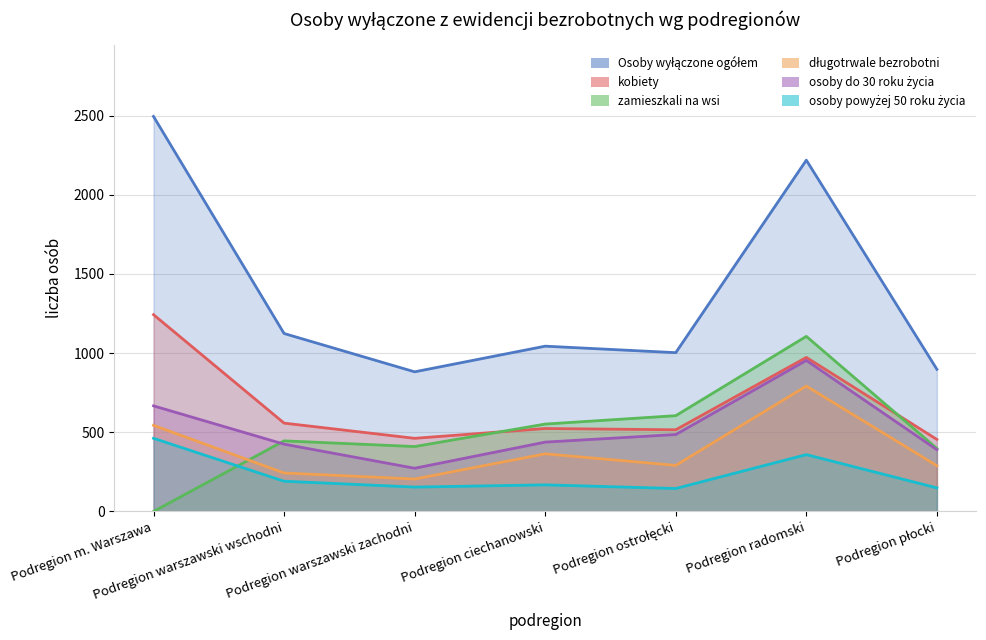

True or false: kobiety has more than 0 interior local peaks.

True